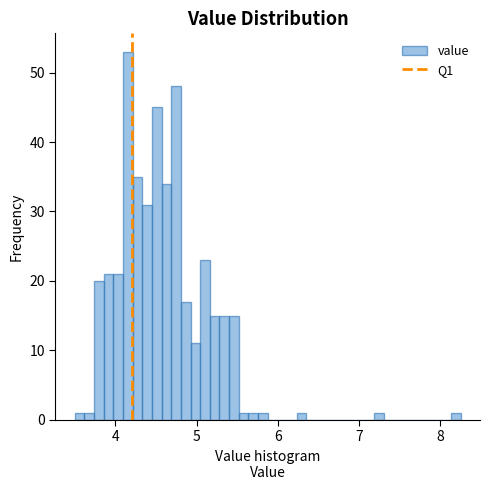

Around what value on the x-axis is the tallest bar? Give the approximate position of its centre, as read against the axis.

4.2